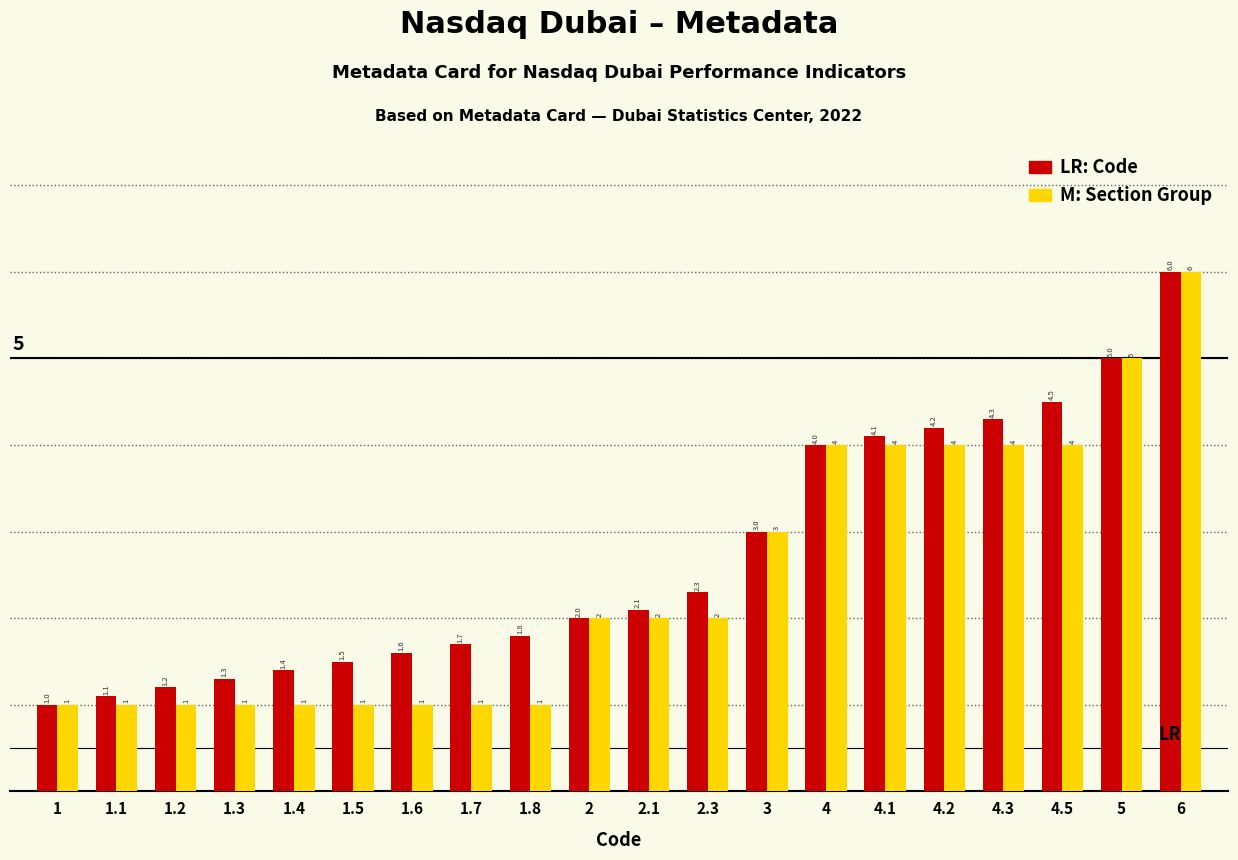

What is the smallest value displayed?

1.0